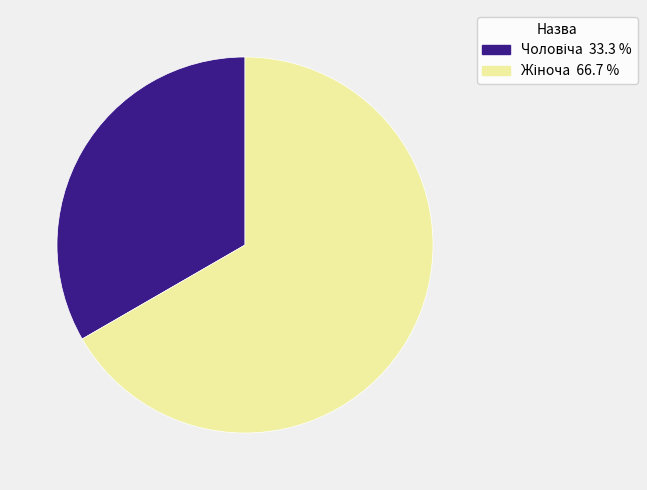

Does any single category account for the majority?

Yes